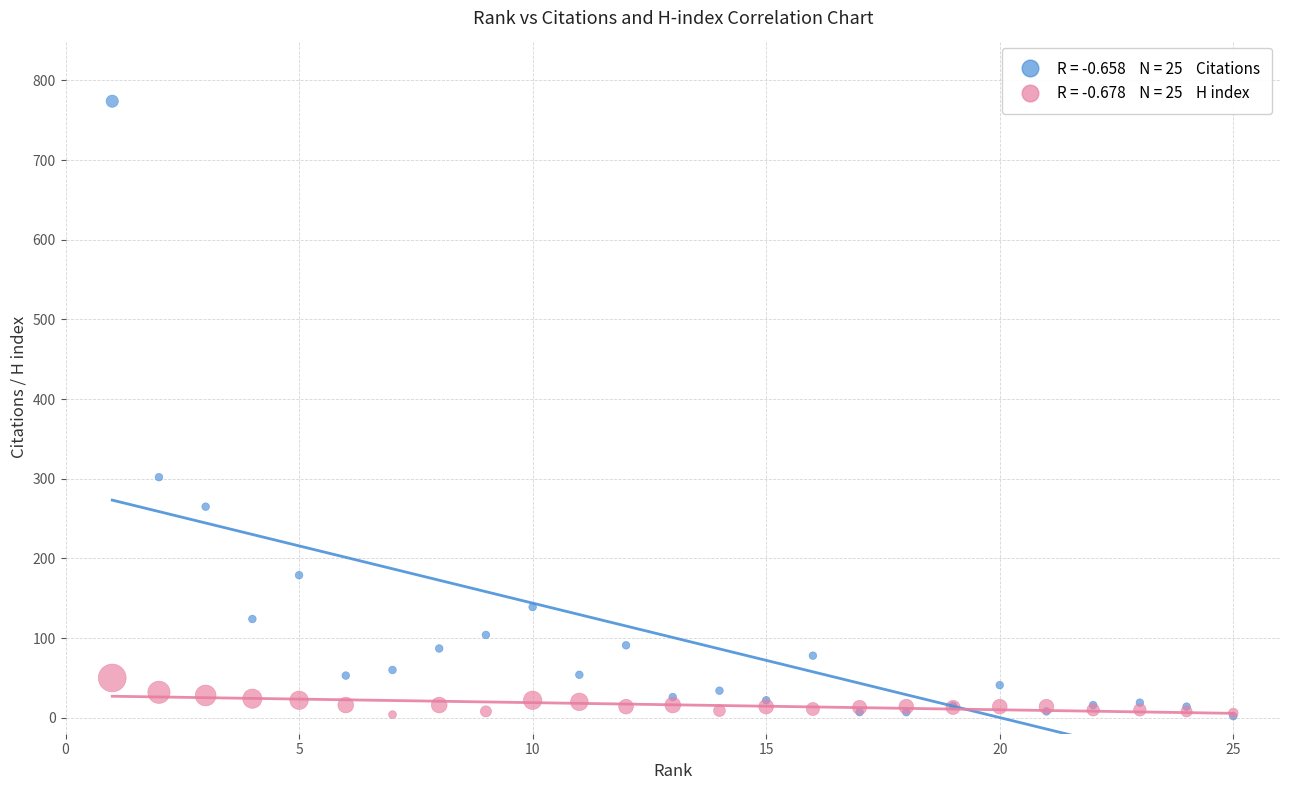

Across all series, what Y value is closest to 388?

302